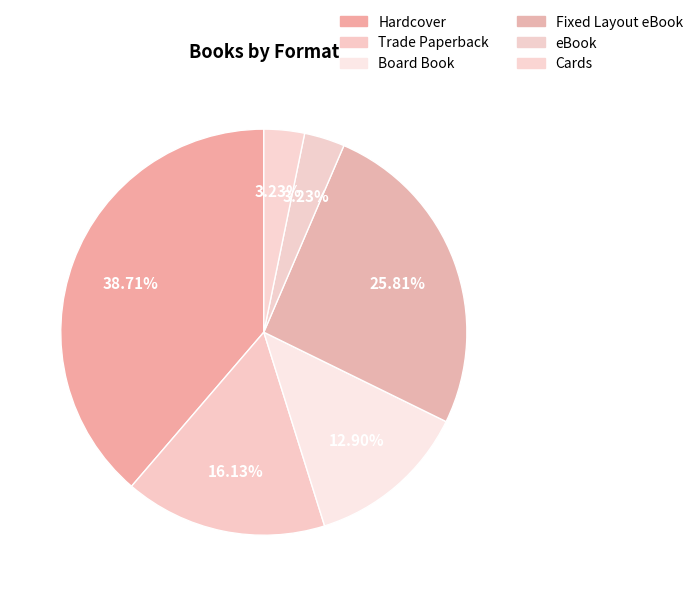

Does any single category account for the majority?

No